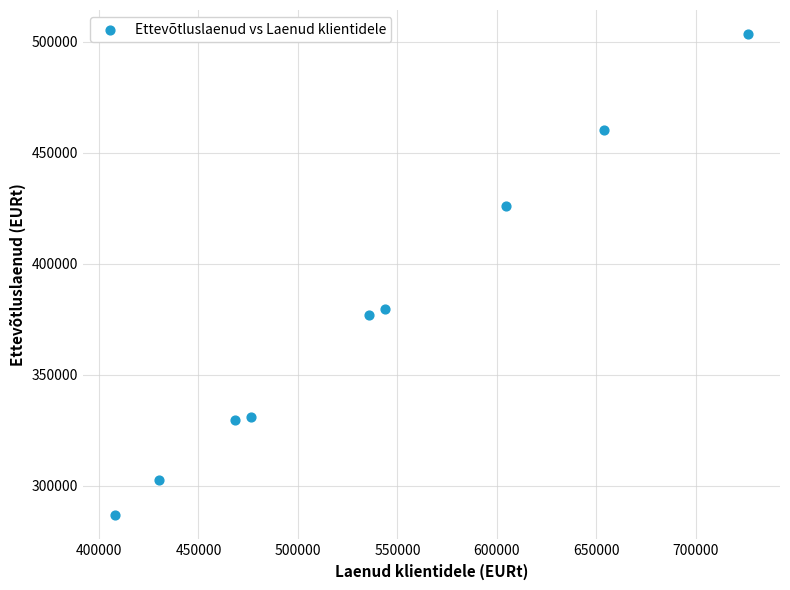

What is the range of Y values (max minus min)?

216687.7